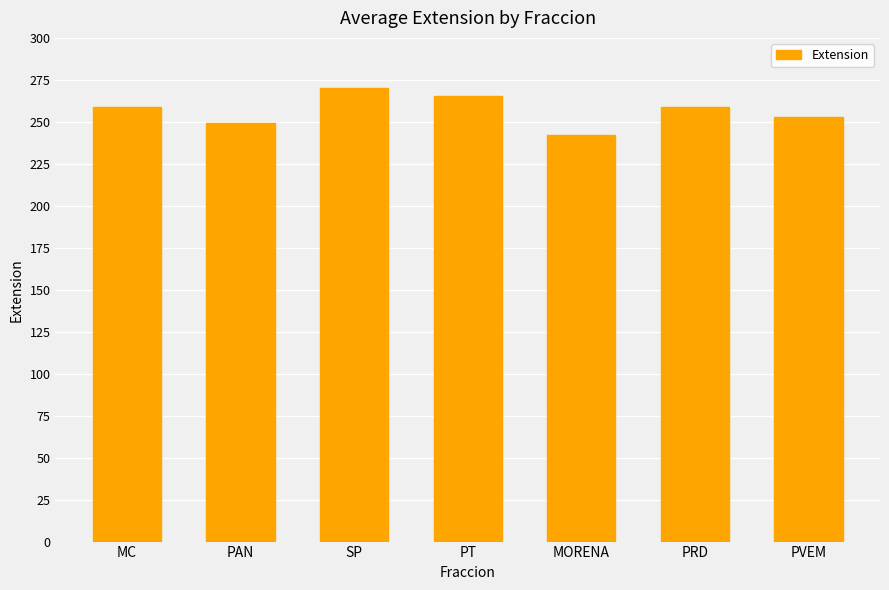

What is the change in value from SP to PT?

-4.8